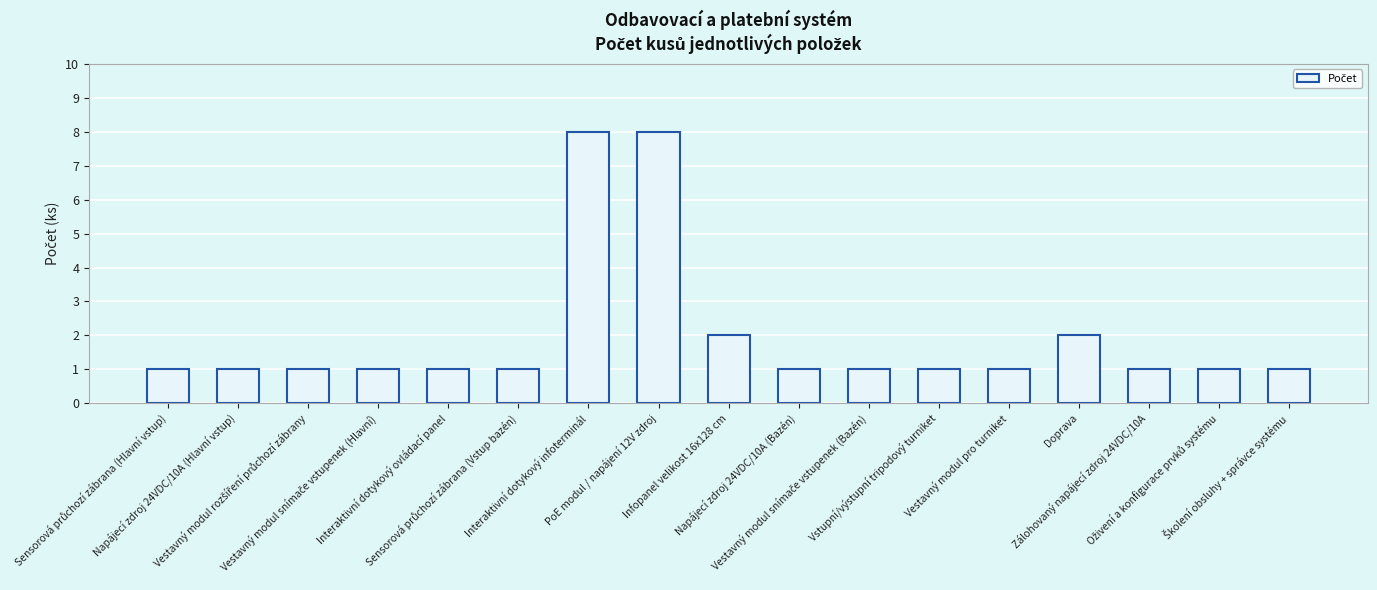

What is the maximum value shown in the chart?

8